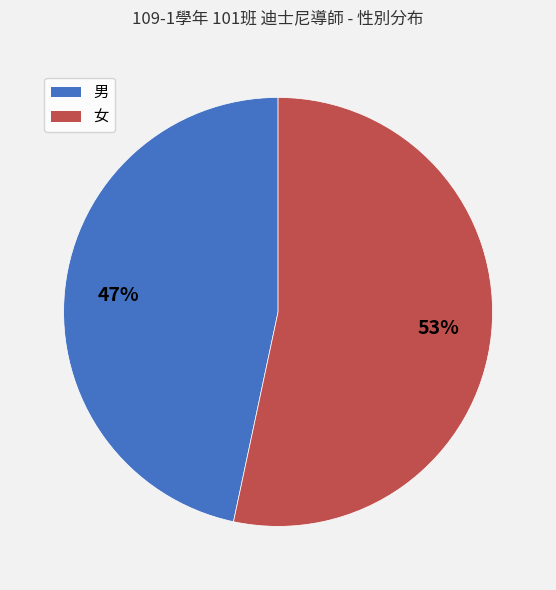

Is there any slice that represents more than half of the pie?

Yes